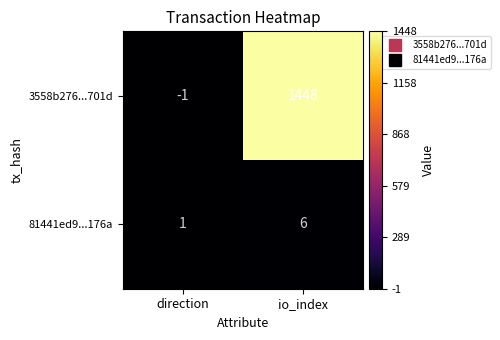

Rank the series at direction from highest to lowest value.

81441ed9...176a, 3558b276...701d